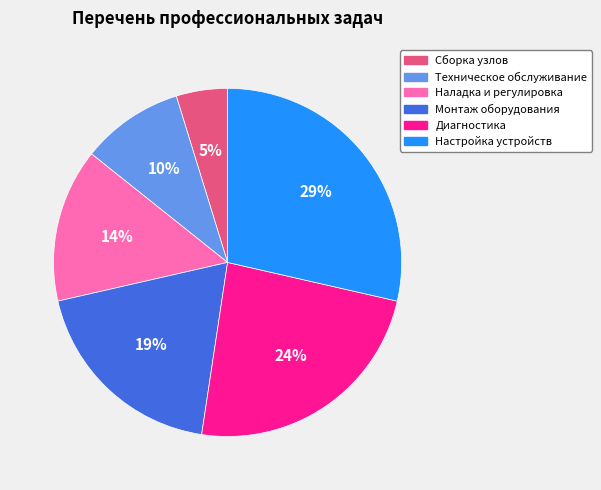

Which category has the smallest portion of the pie?

Сборка узлов